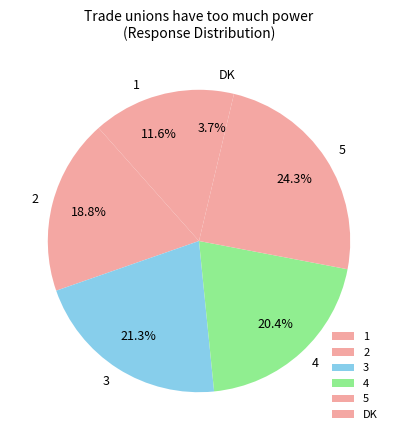

To the nearest percent, what is the combined percentage of DK and 1?

15%